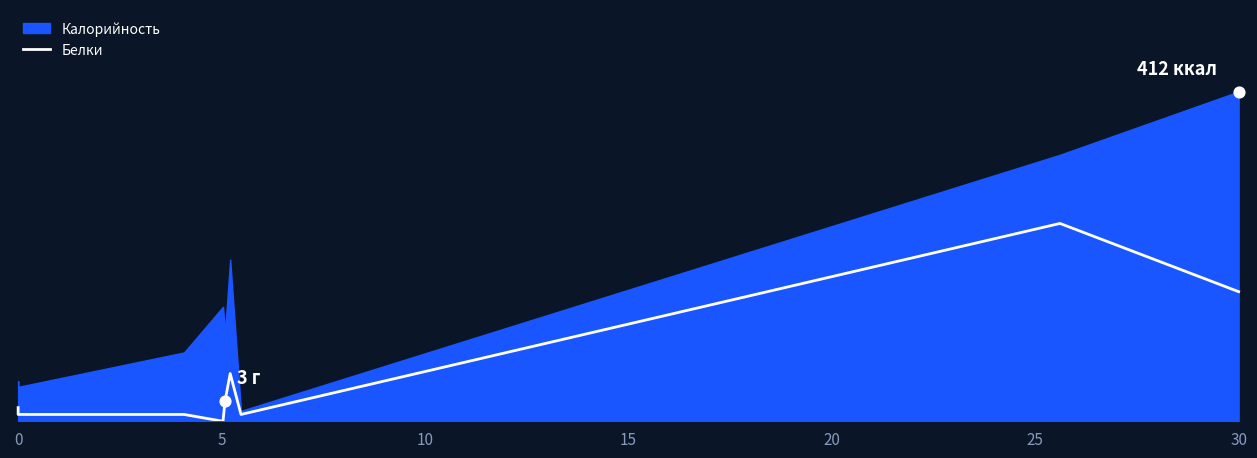

What is the change in value from 0 to 30?

+144.9